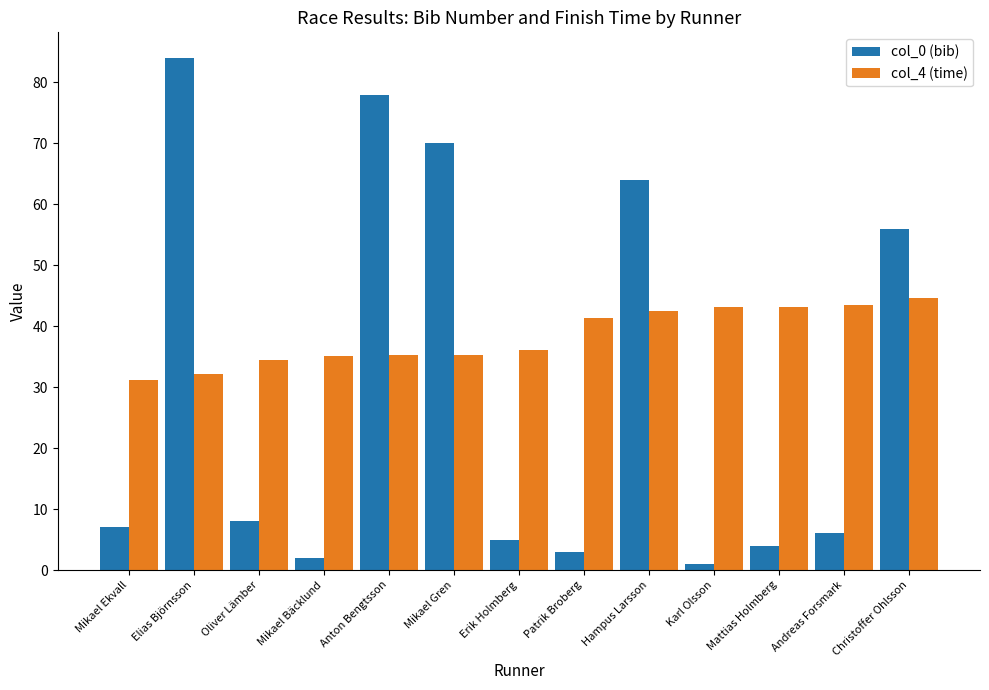

What is the label of the 8th bar from the left?

Patrik Broberg